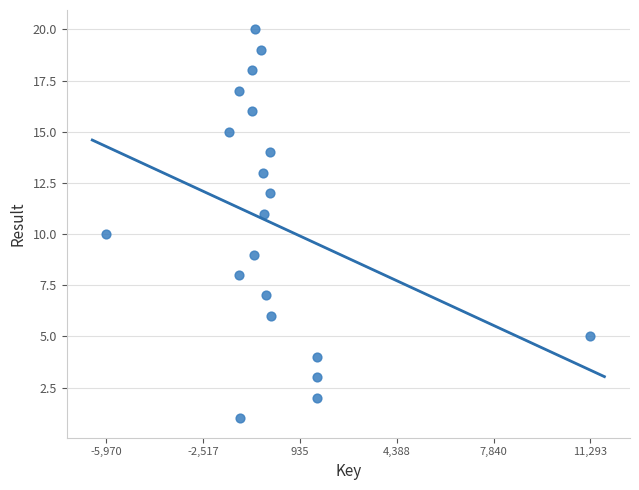

What is the range of Y values (max minus min)?

19